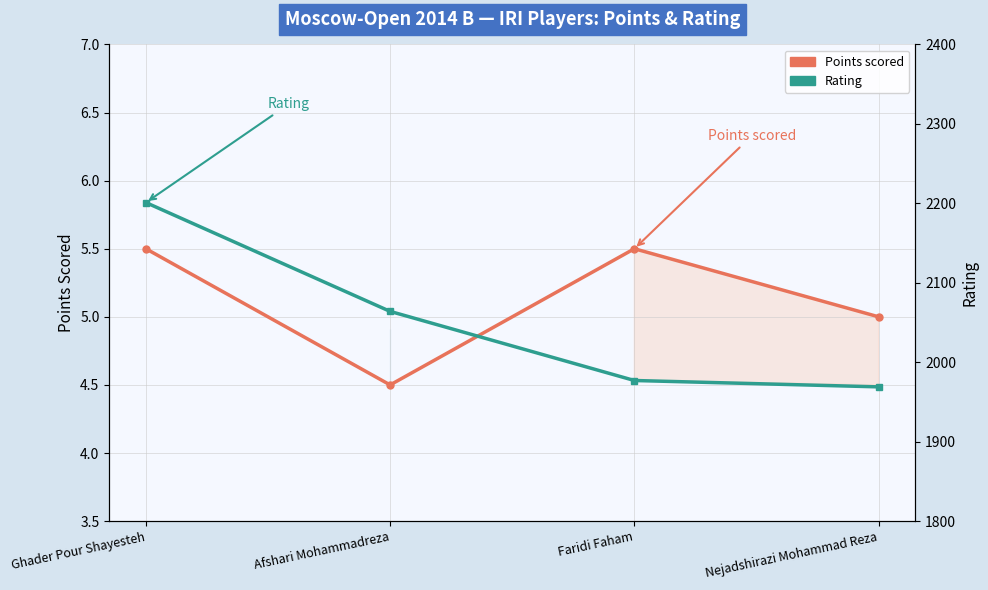

What is the smallest value displayed?

4.5